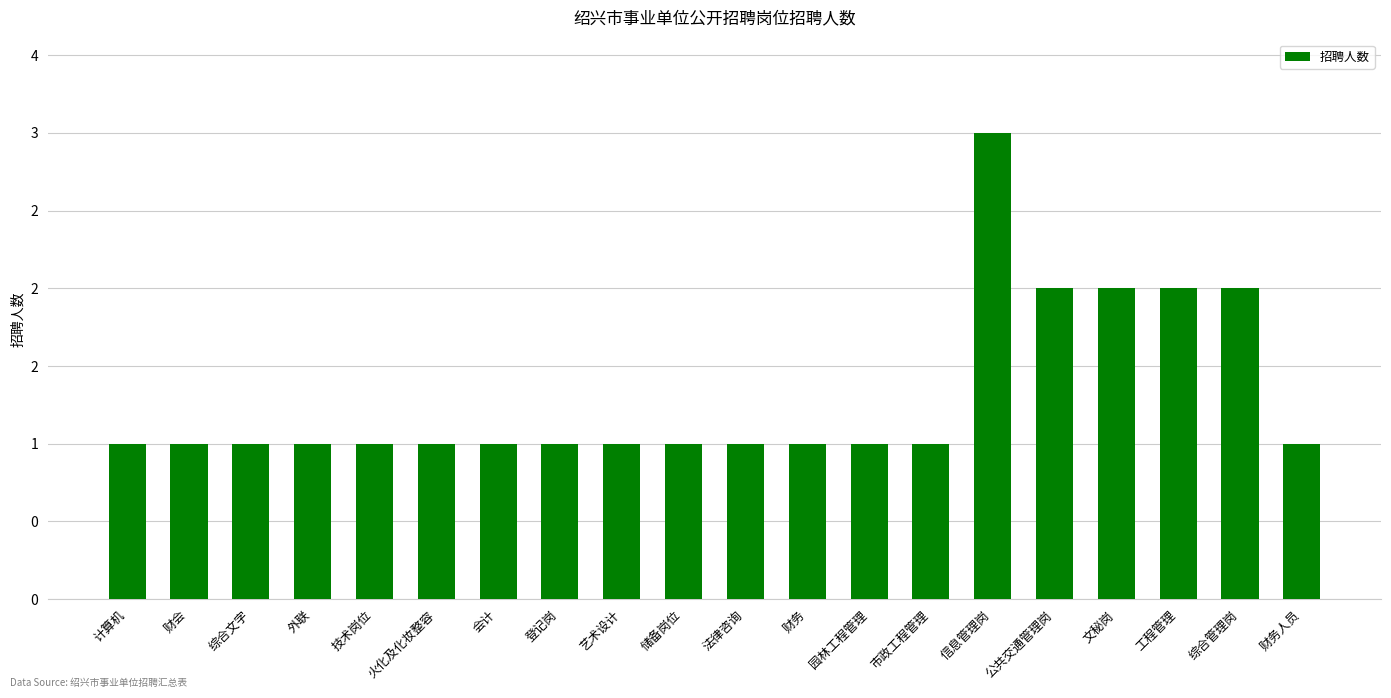

Rank the categories by value from lowest to highest.

计算机, 财会, 综合文字, 外联, 技术岗位, 火化及化妆整容, 会计, 登记岗, 艺术设计, 储备岗位, 法律咨询, 财务, 园林工程管理, 市政工程管理, 财务人员, 公共交通管理岗, 文秘岗, 工程管理, 综合管理岗, 信息管理岗